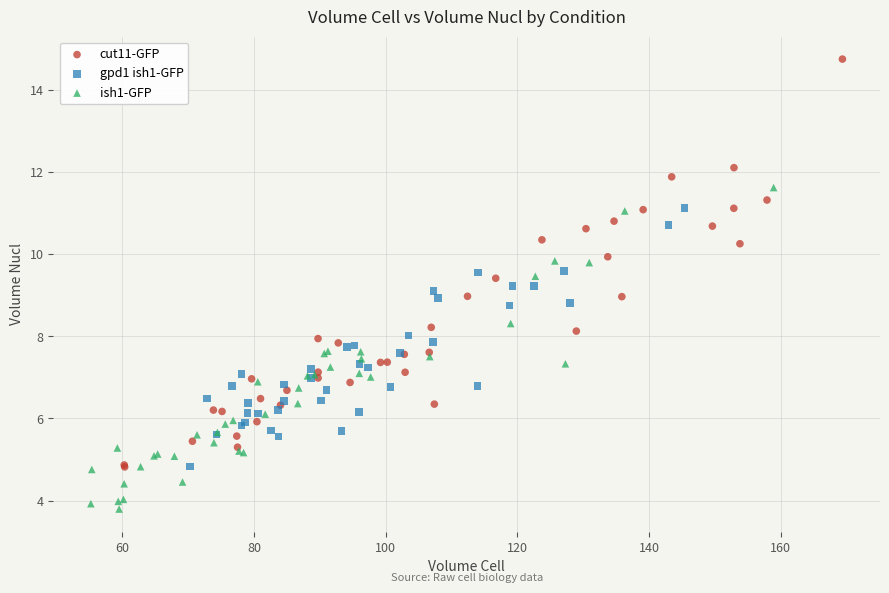

Which series reaches the minimum Y coordinate?

ish1-GFP